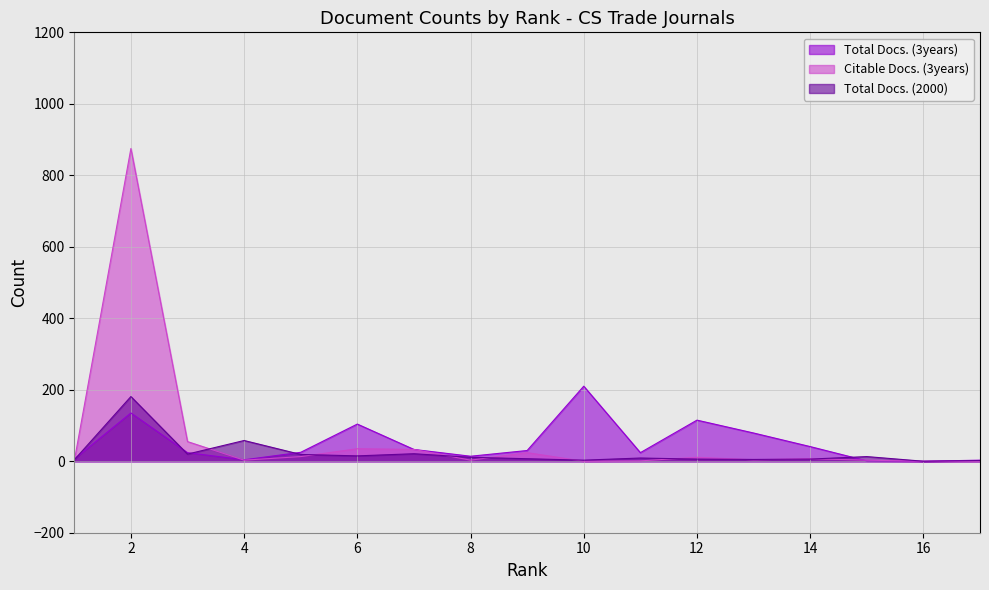

How many lines are shown in the chart?

3